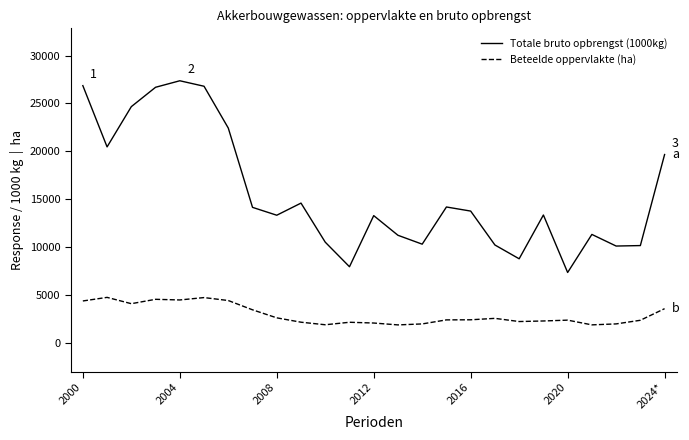

What is the difference between the maximum and minimum values in the Totale bruto opbrengst (1000kg) series?

20016